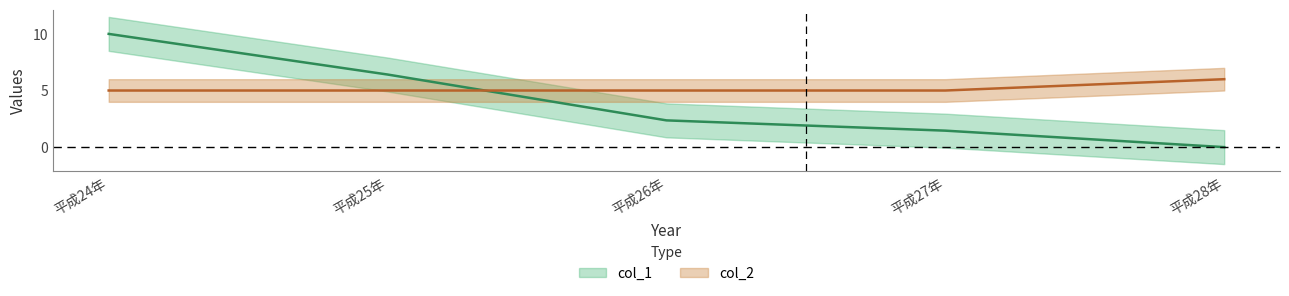

What is the label of the 5th point from the left?

平成28年